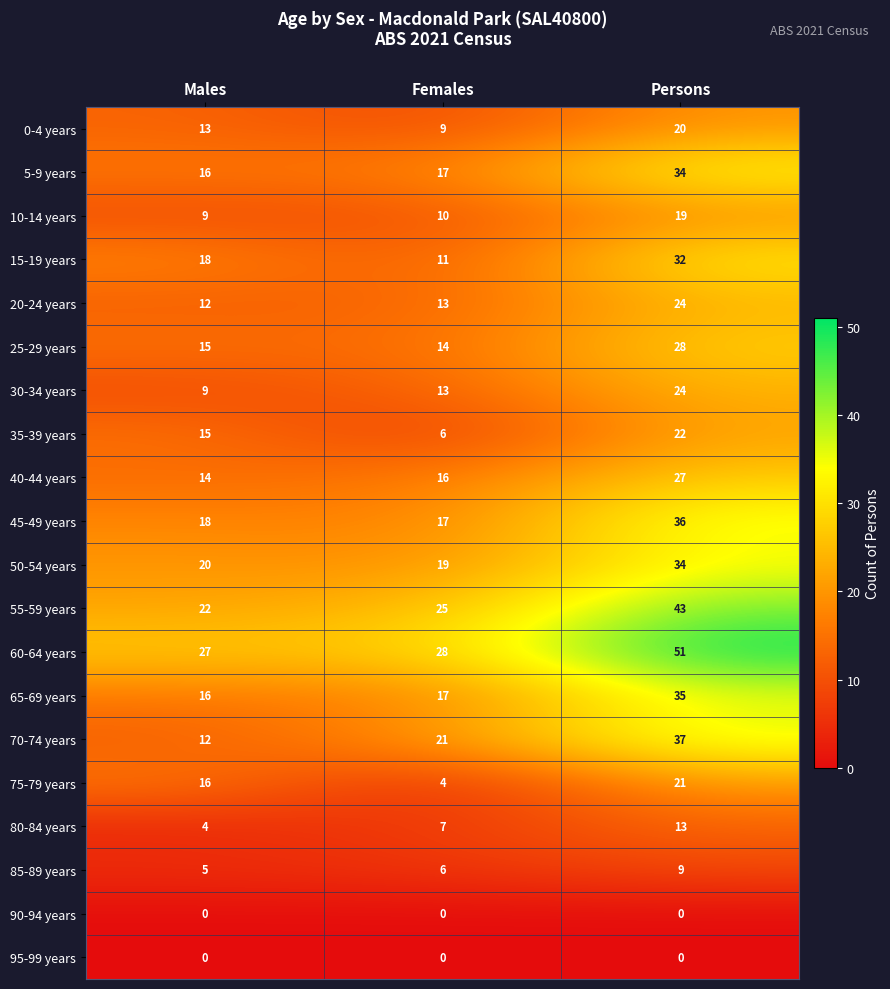

Which series has the largest range (max minus min)?

70-74 years